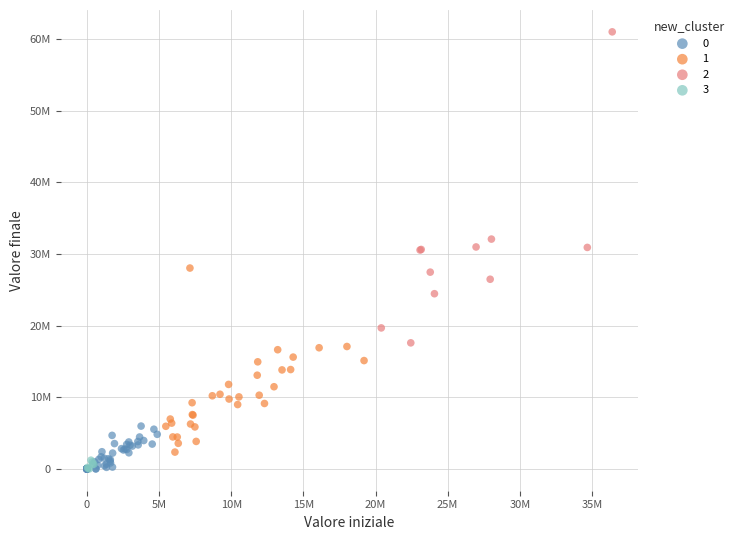

What are all the series names shown in the legend?

0, 1, 2, 3